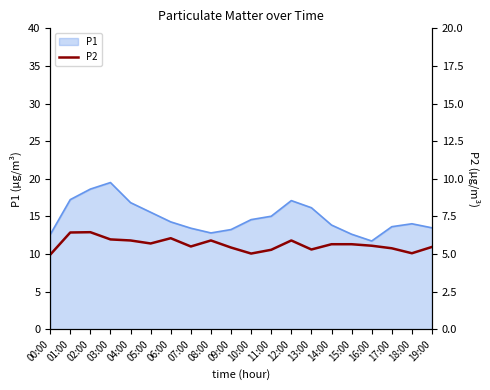

The P1 series shows 21.9 at 09:00. True or false?

False